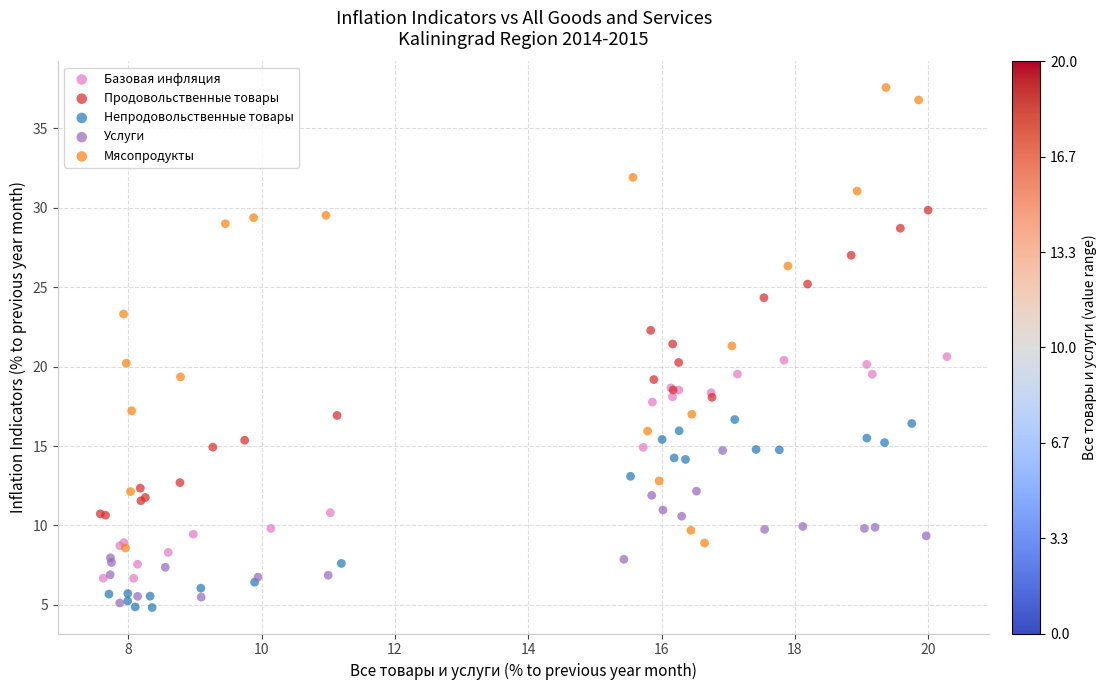

Which series contains the highest Y value?

Мясопродукты